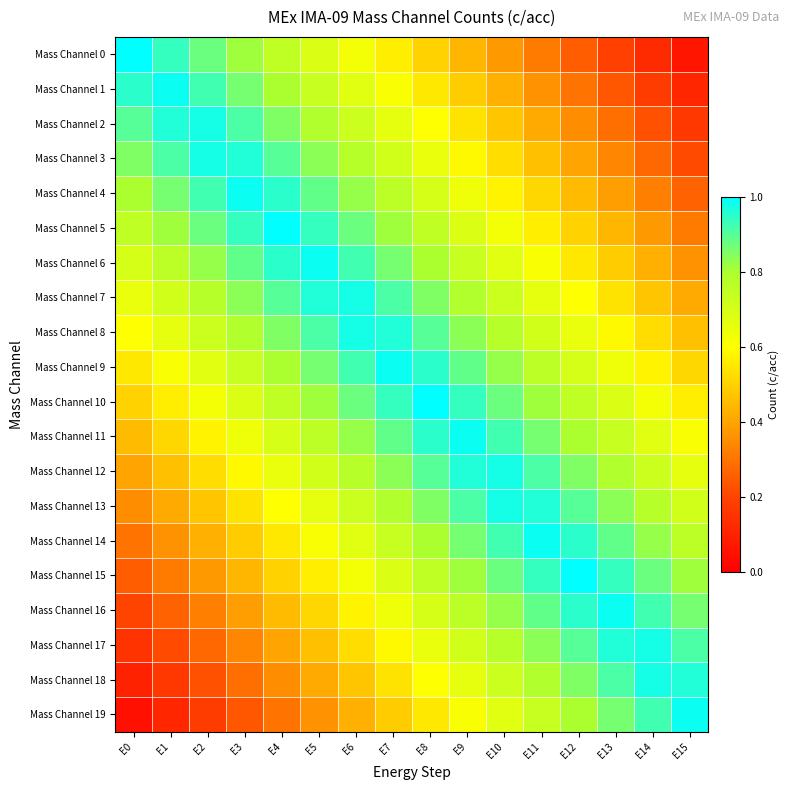

What is the difference between the highest and lowest values at E9?

0.6